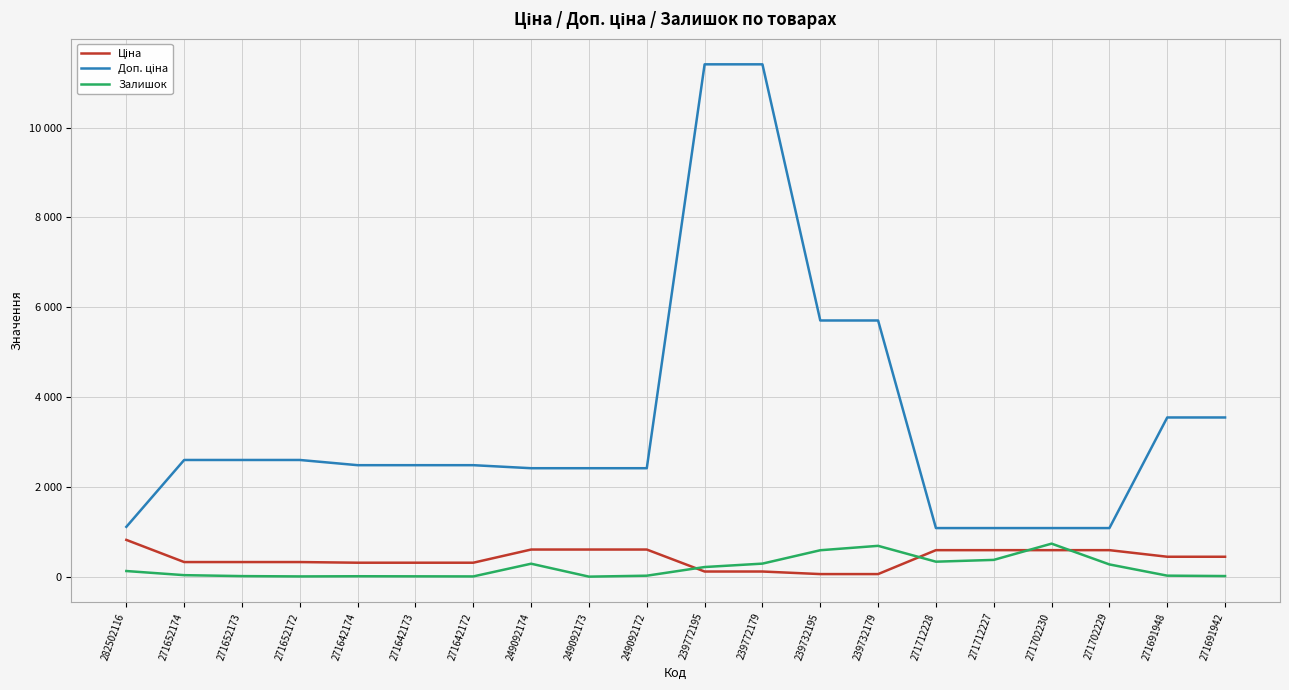

Is this an area chart (filled region under the line)?

No